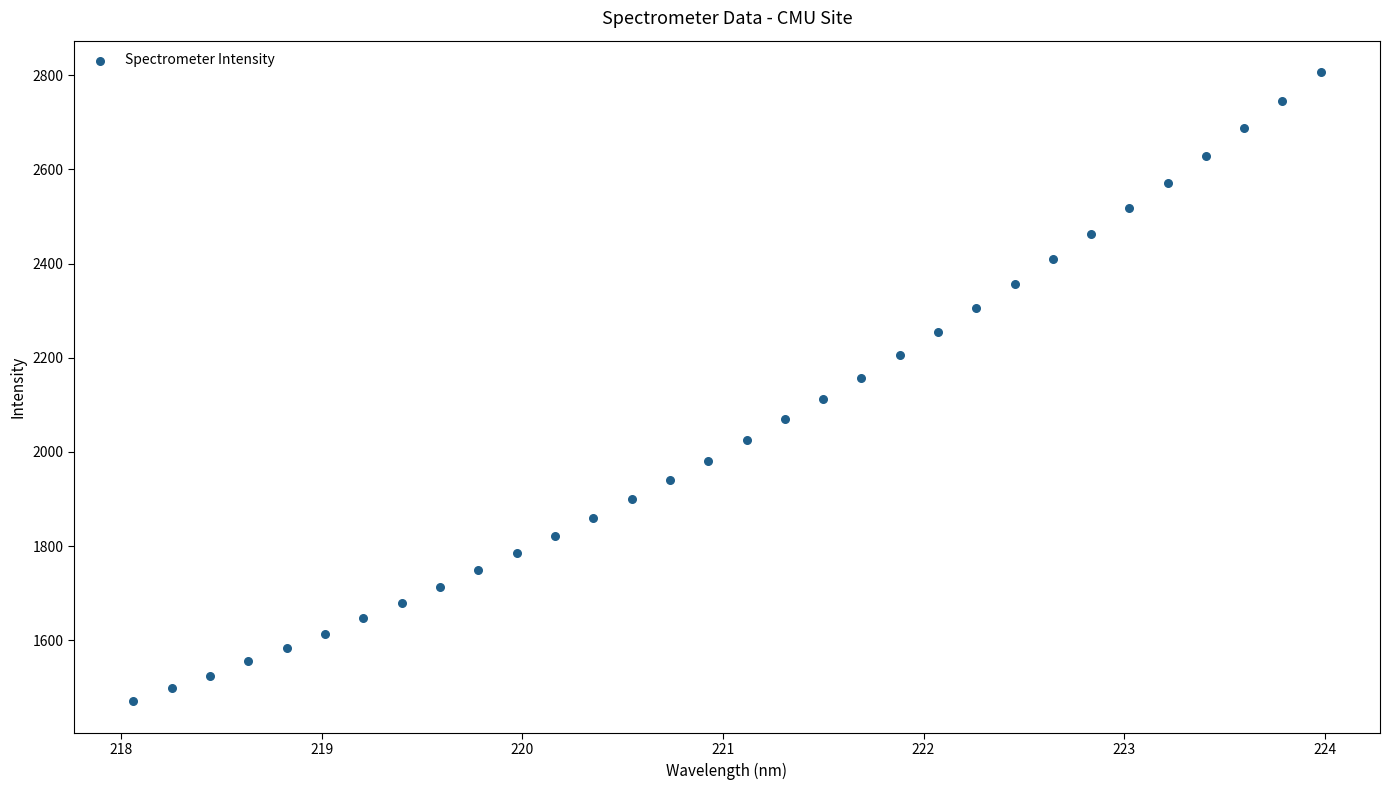

What is the range of X values (max minus min)?

5.9